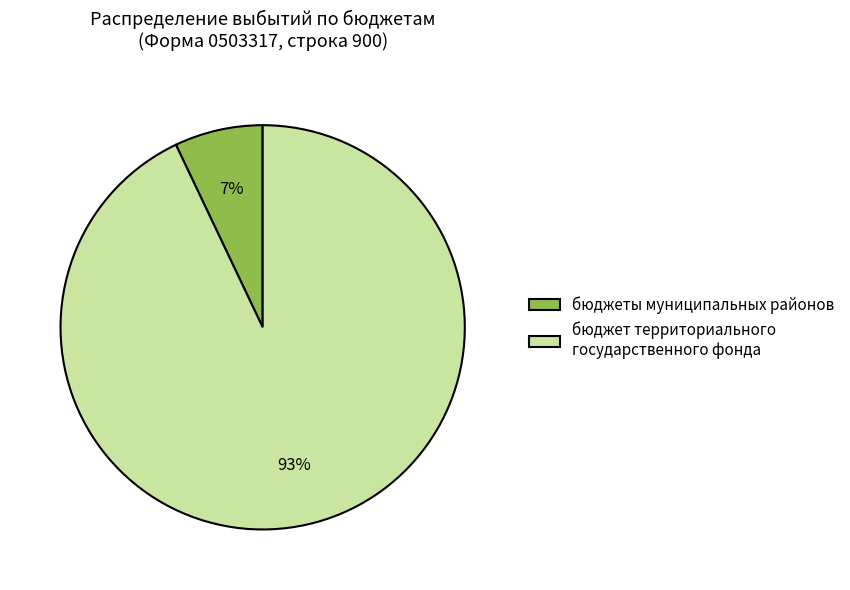

Which slice is the smallest?

бюджеты муниципальных районов